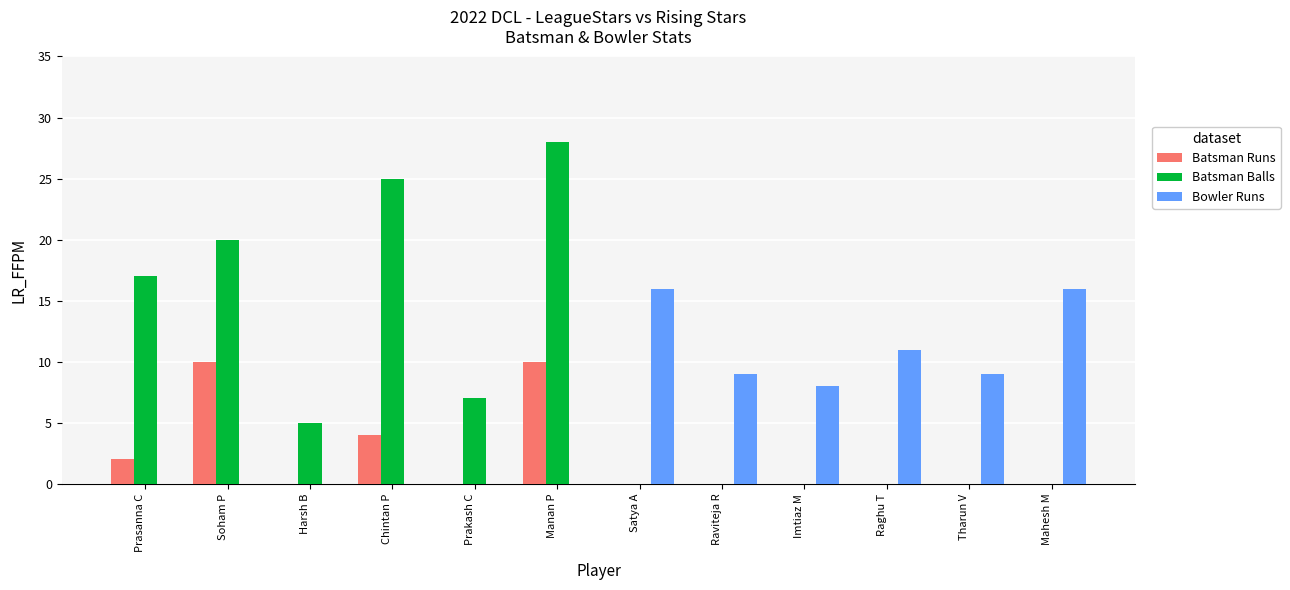

The value of Batsman Balls at Imtiaz M is 0. True or false?

True